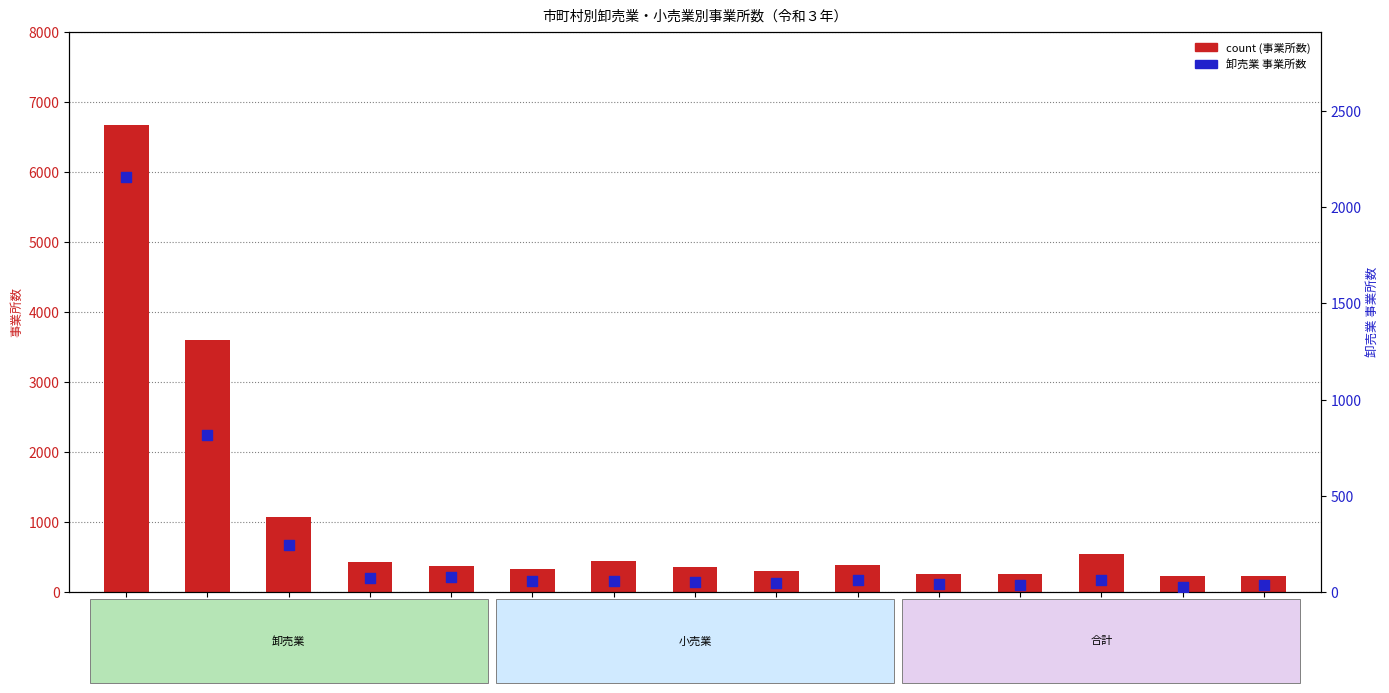

Which series has the largest total across all categories?

事業所数